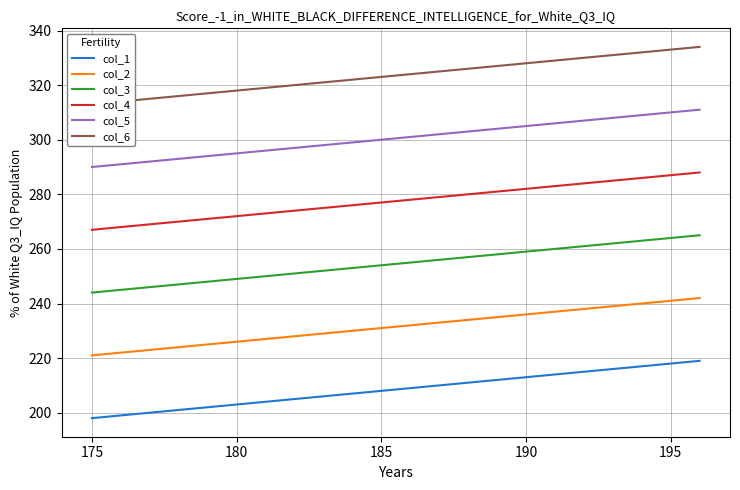

True or false: col_1 and col_4 cross at least once.

False